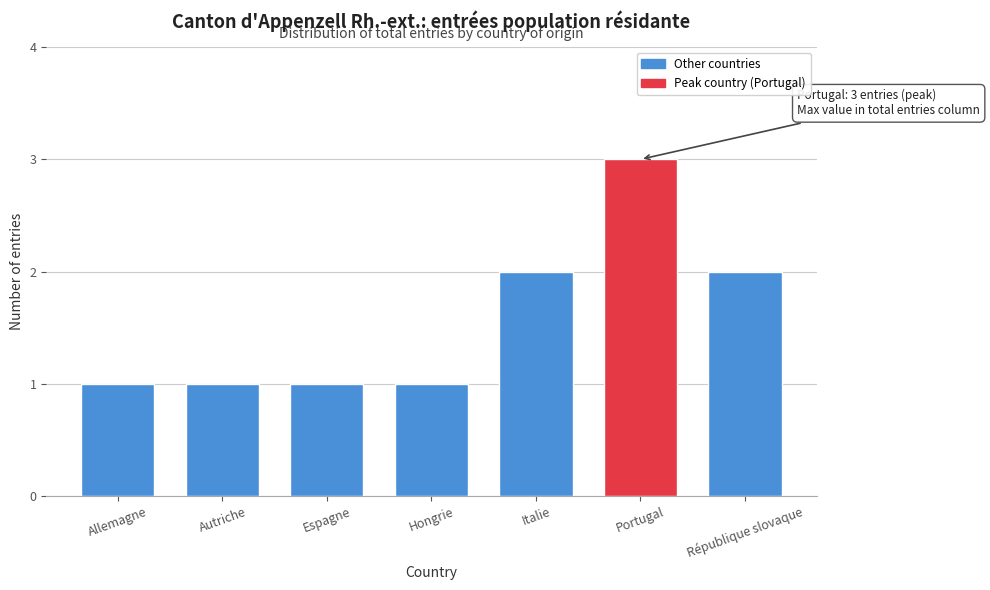

Reading left to right, list all the values displayed in this chart.

Allemagne=1	Autriche=1	Espagne=1	Hongrie=1	Italie=2	Portugal=3	République slovaque=2